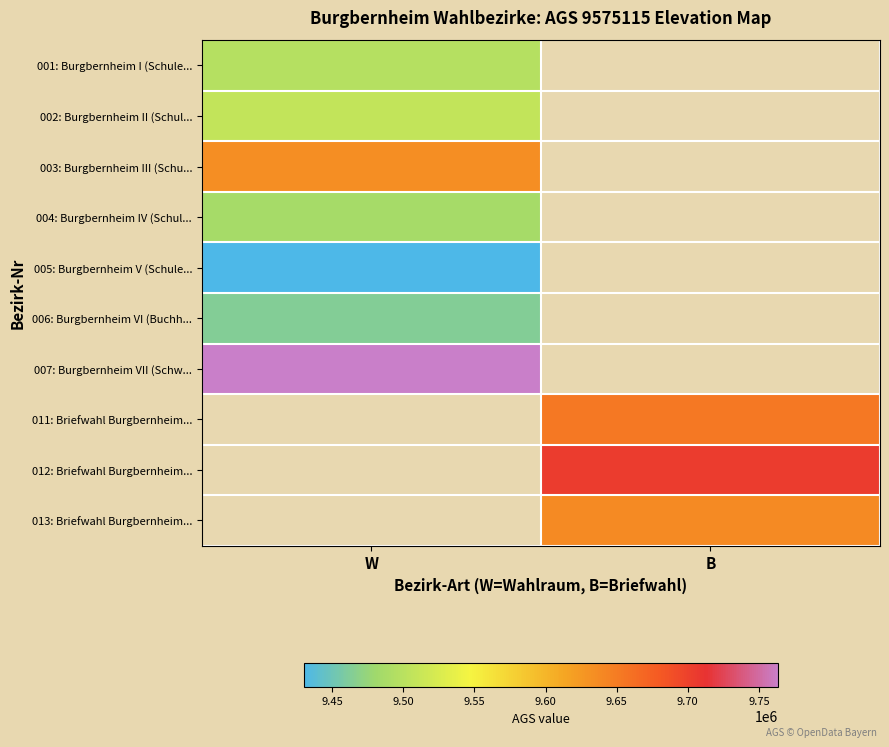

Which has a higher value, B or W?

W